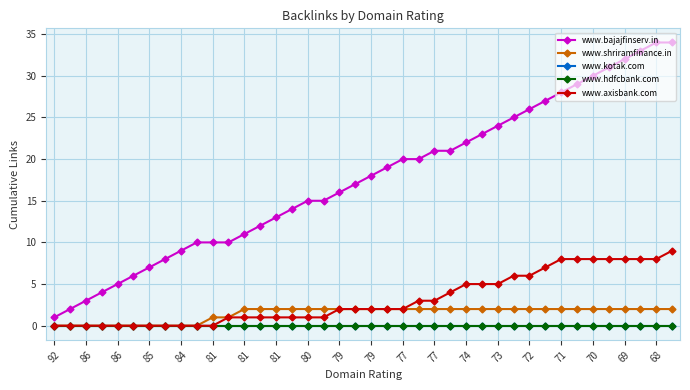

Does the chart display data point markers on the line(s)?

Yes